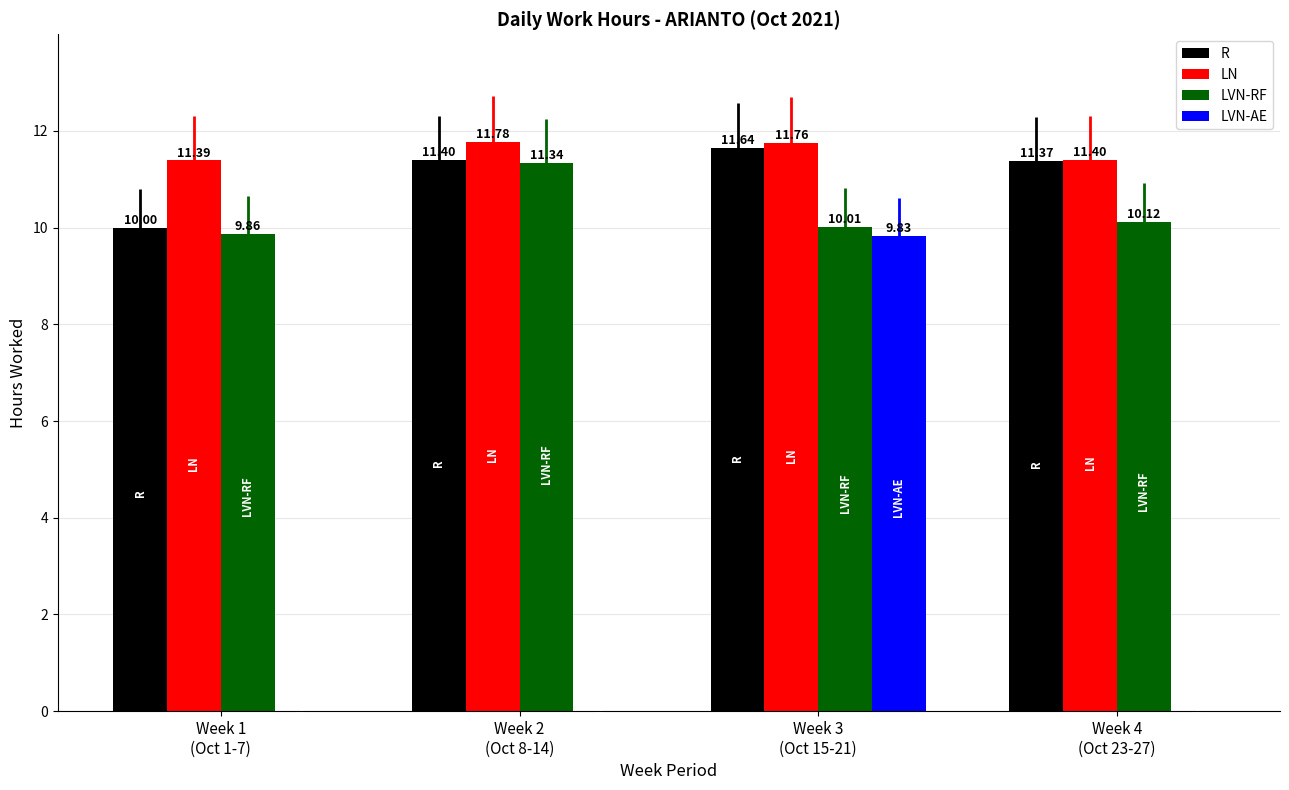

How many data points does each series have?

4